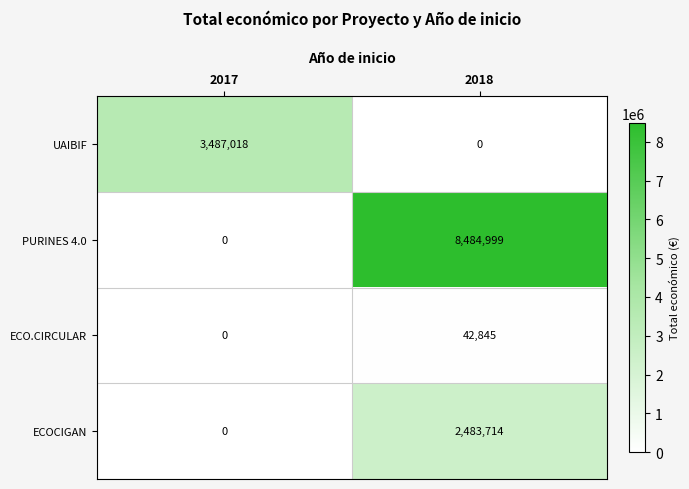

Between 2017 and 2018, which series saw the biggest shift?

PURINES 4.0